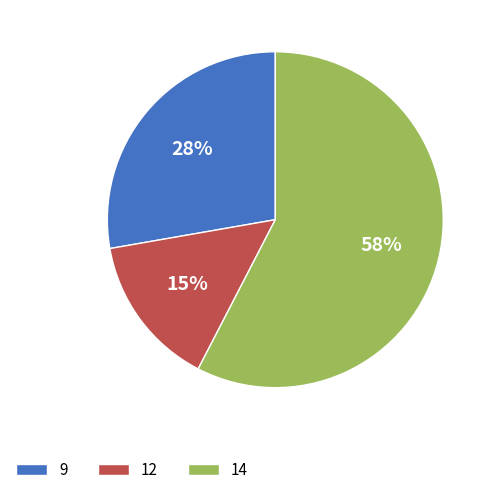

Do 14 and 12 together represent more than half of the pie?

Yes